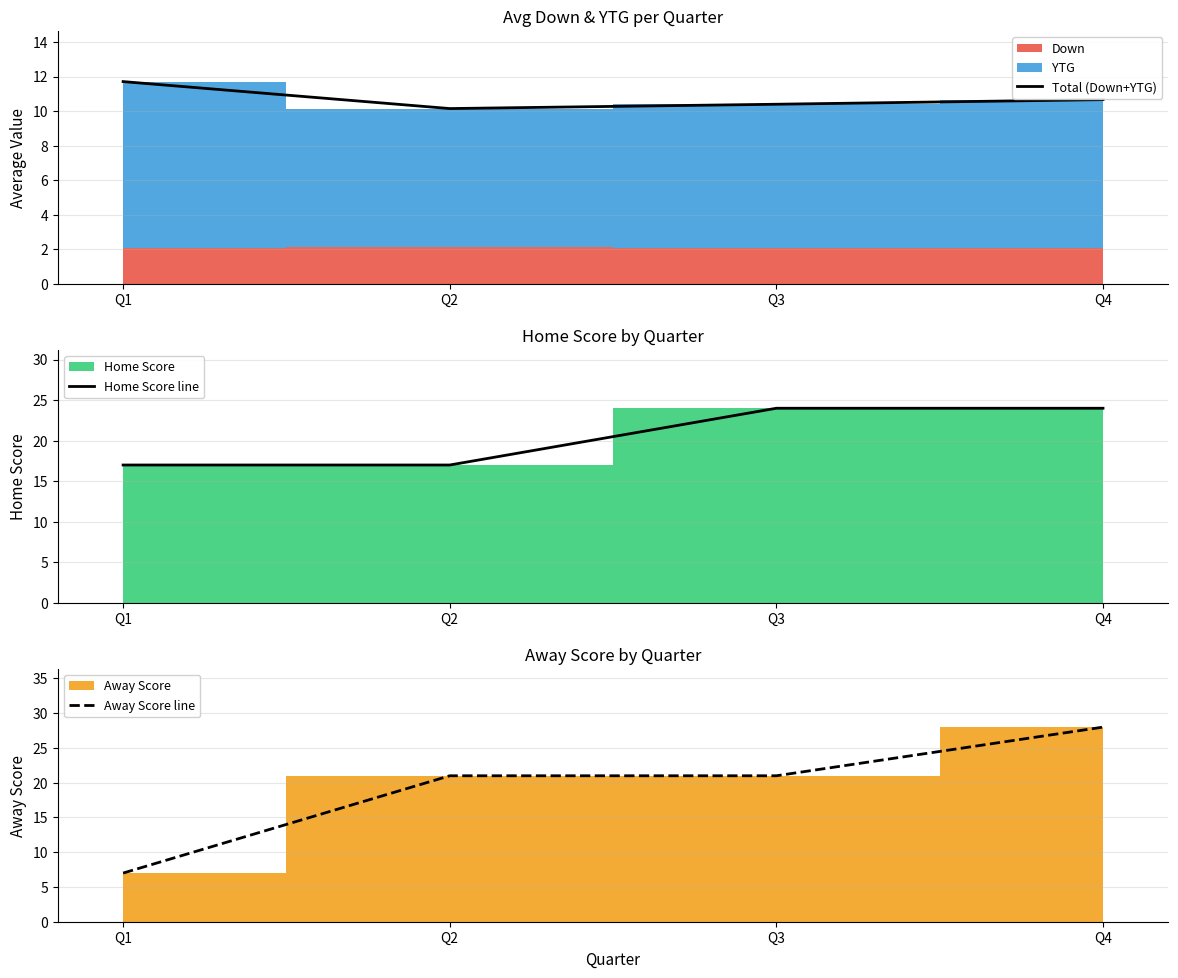

Reading left to right, list all the values displayed in this chart.

Total (Down+YTG): Q1=11.7	Q2=10.2	Q3=10.4	Q4=10.7
Home Score line: Q1=17.0	Q2=17.0	Q3=24.0	Q4=24.0
Away Score line: Q1=7.0	Q2=21.0	Q3=21.0	Q4=28.0